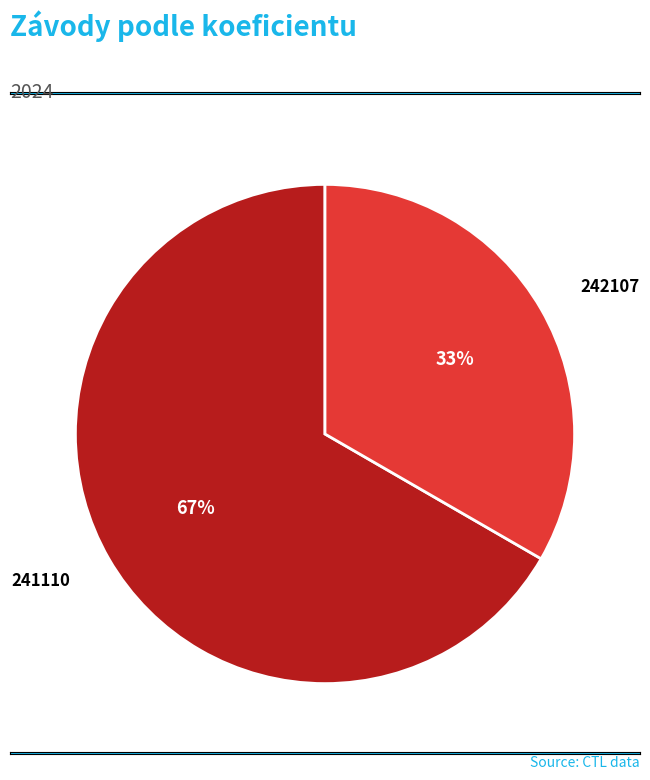

Which category has the biggest portion of the pie?

241110